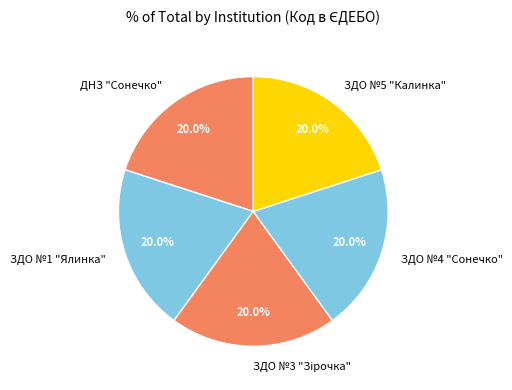

To the nearest percent, what portion does ЗДО №5 "Калинка" represent?

20%